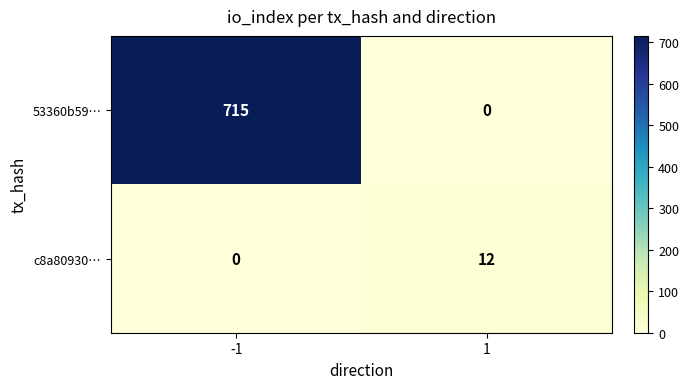

At how many categories does at least one series exceed 378?

1